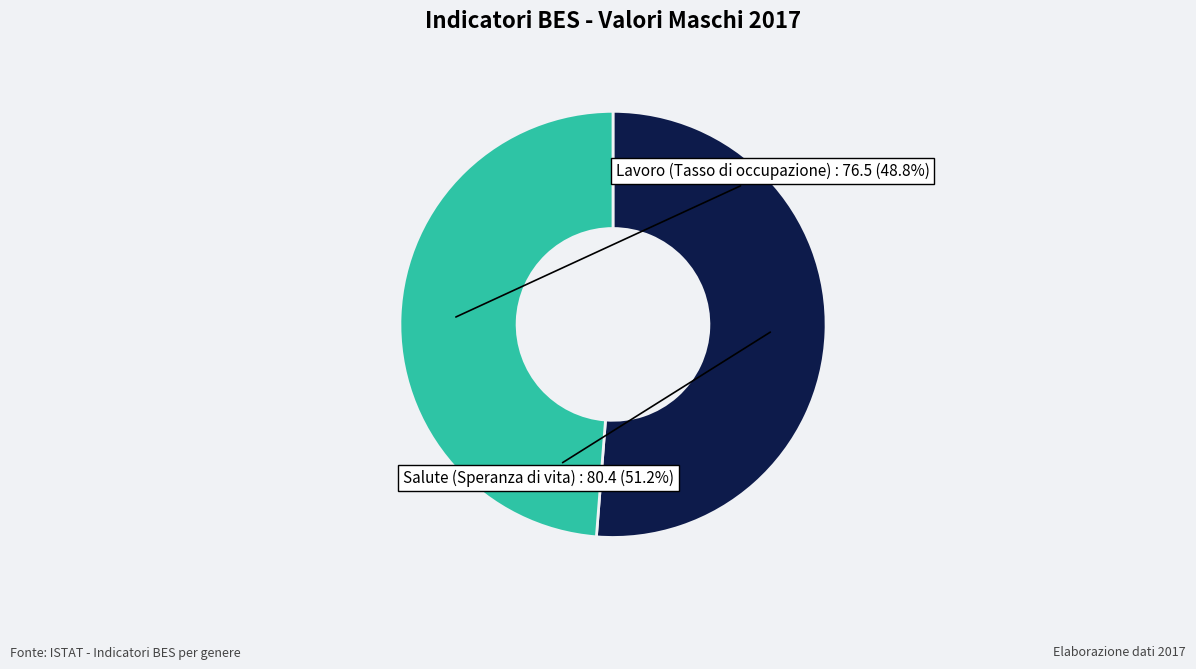

Is there any slice that represents more than half of the pie?

Yes